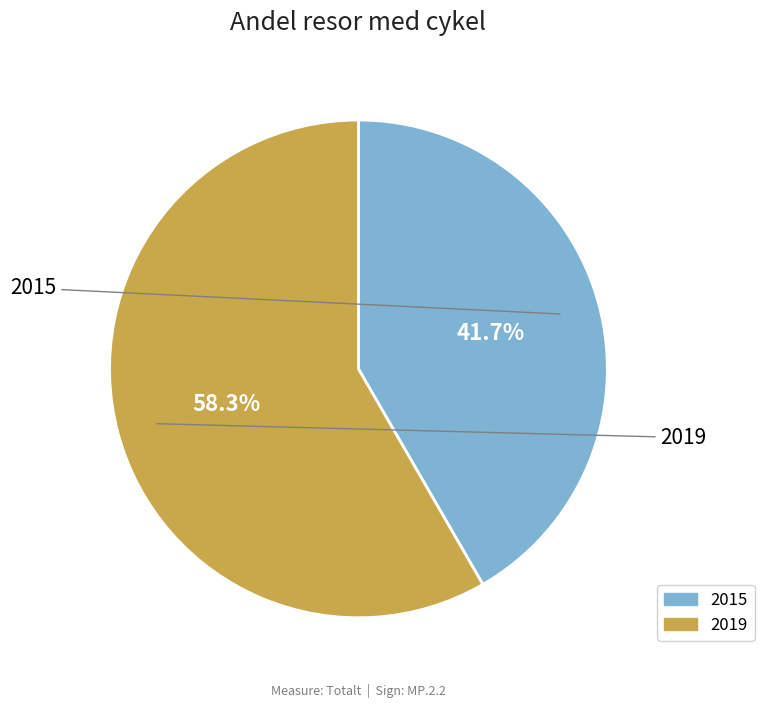

Is it true that 2019 is 58% of the pie?

True